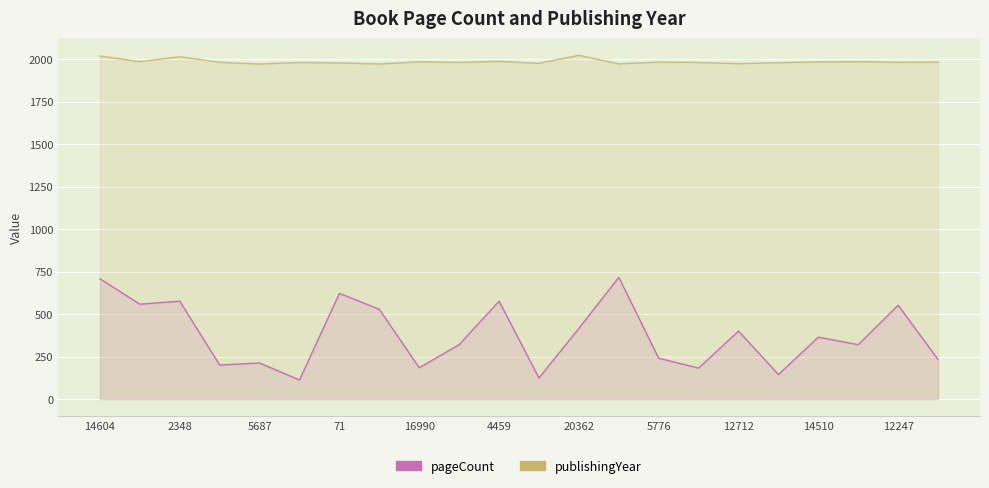

What is the sum of all pageCount values?

8286